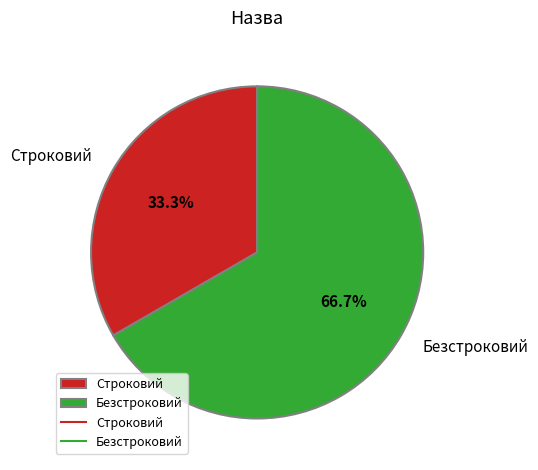

The Безстроковий slice represents 52% of the pie. True or false?

False